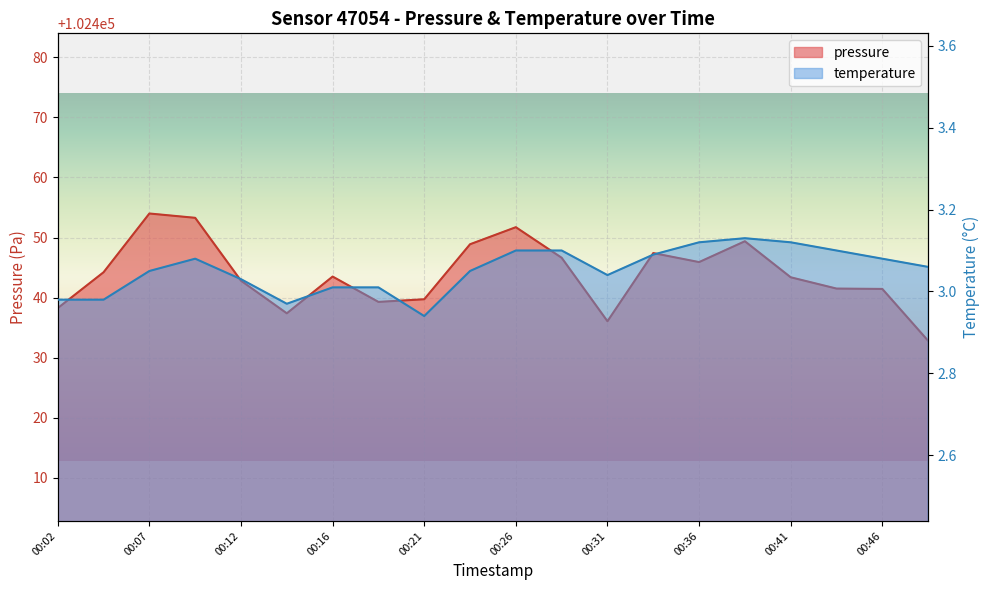

What is the sum of all temperature values?

61.0